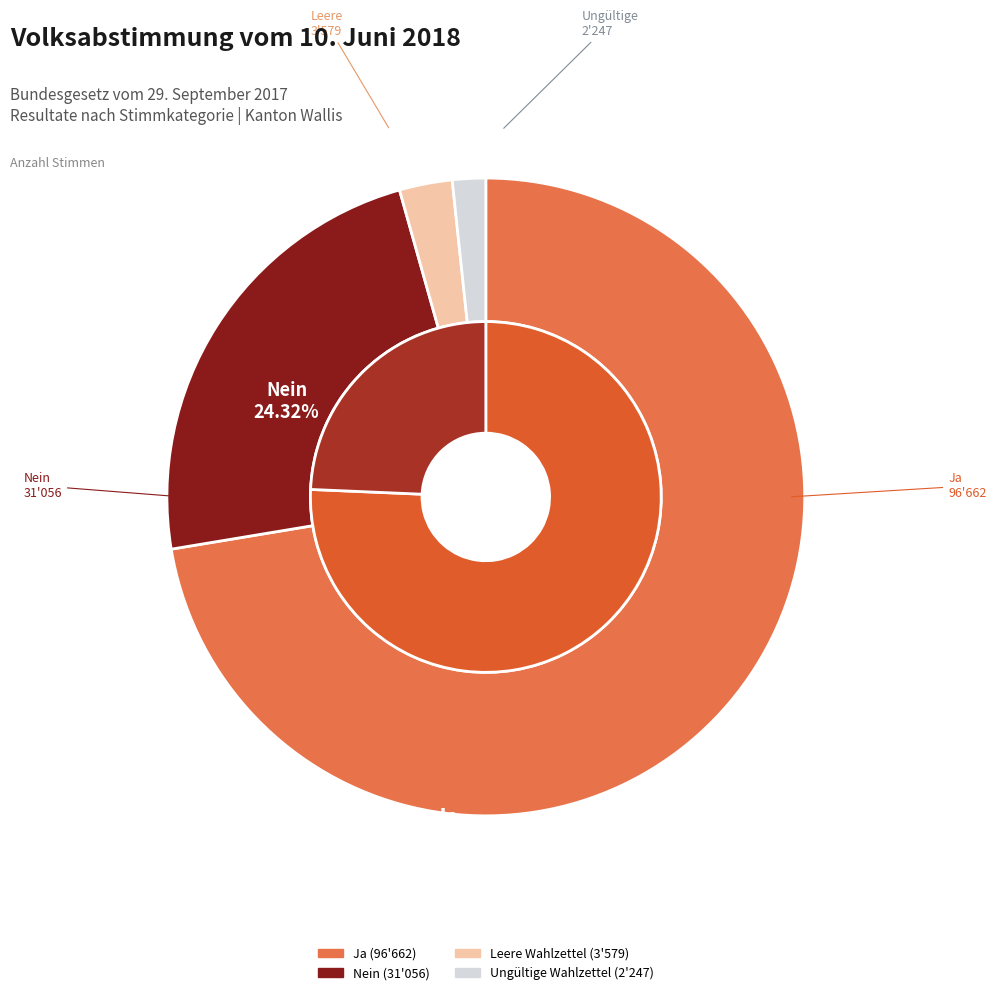

Rank the categories by value from highest to lowest.

Ja, Nein, Leere Wahlzettel, Ungültige Wahlzettel